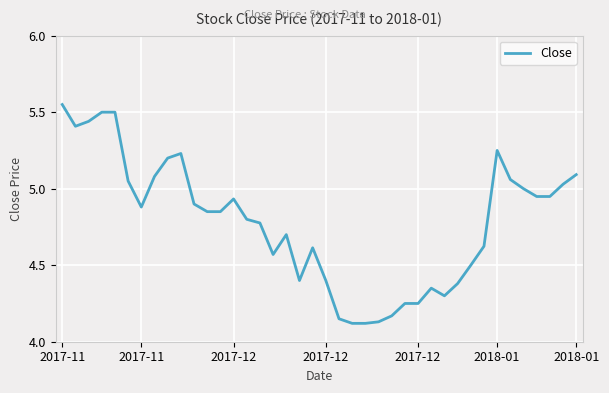

What is the difference between the maximum and minimum values?

1.4